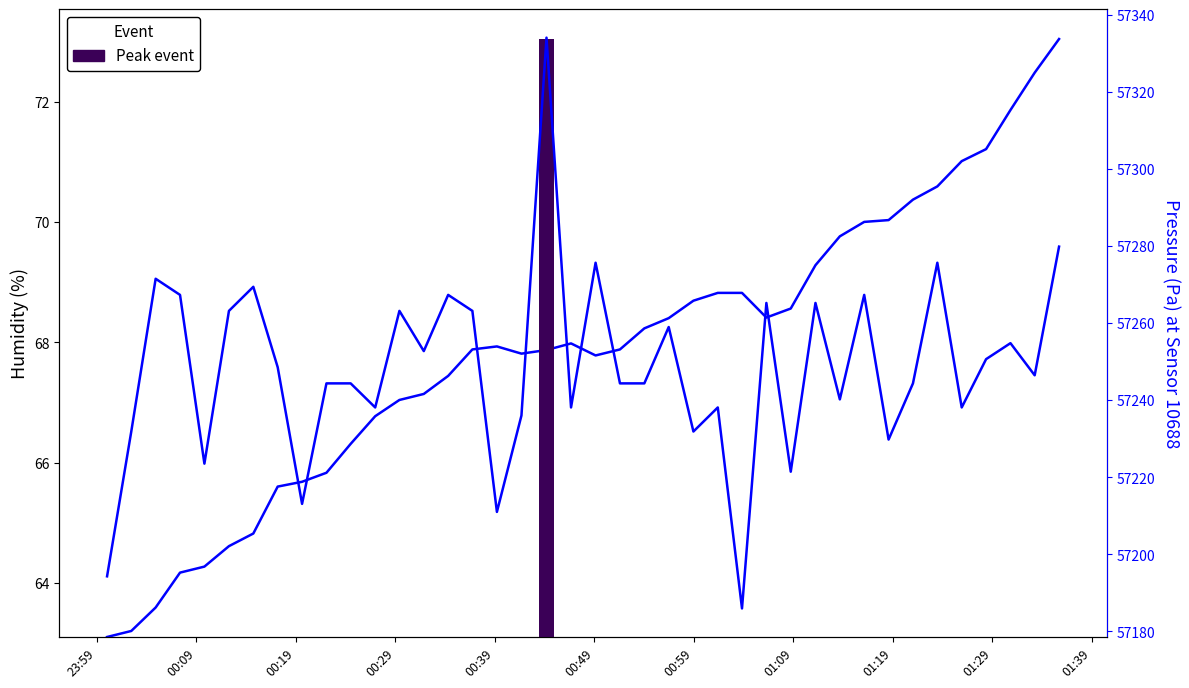

How many data points in humidity are less than 67?

12